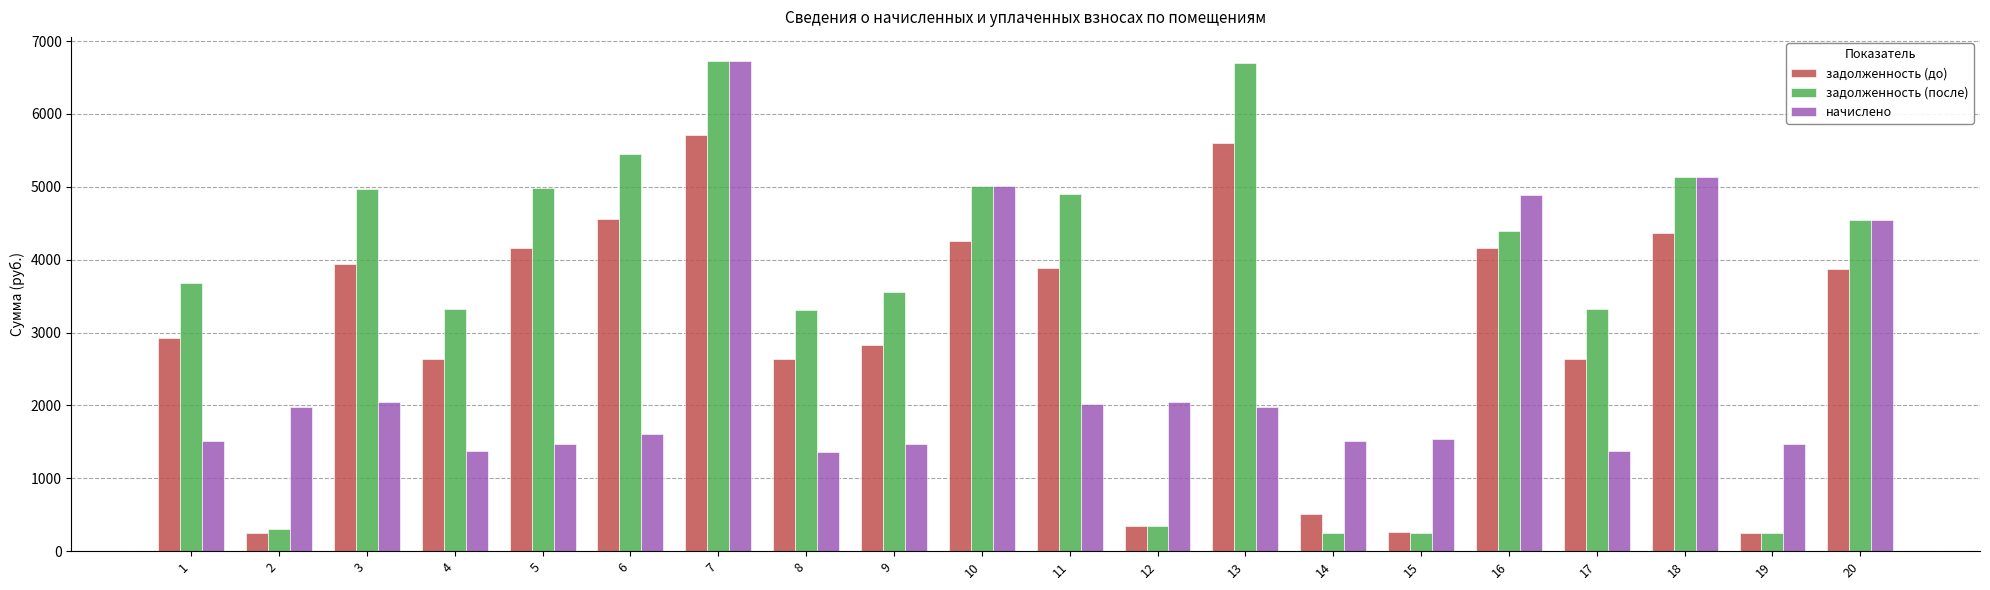

How many data points in задолженность (после) are above 4386?

10